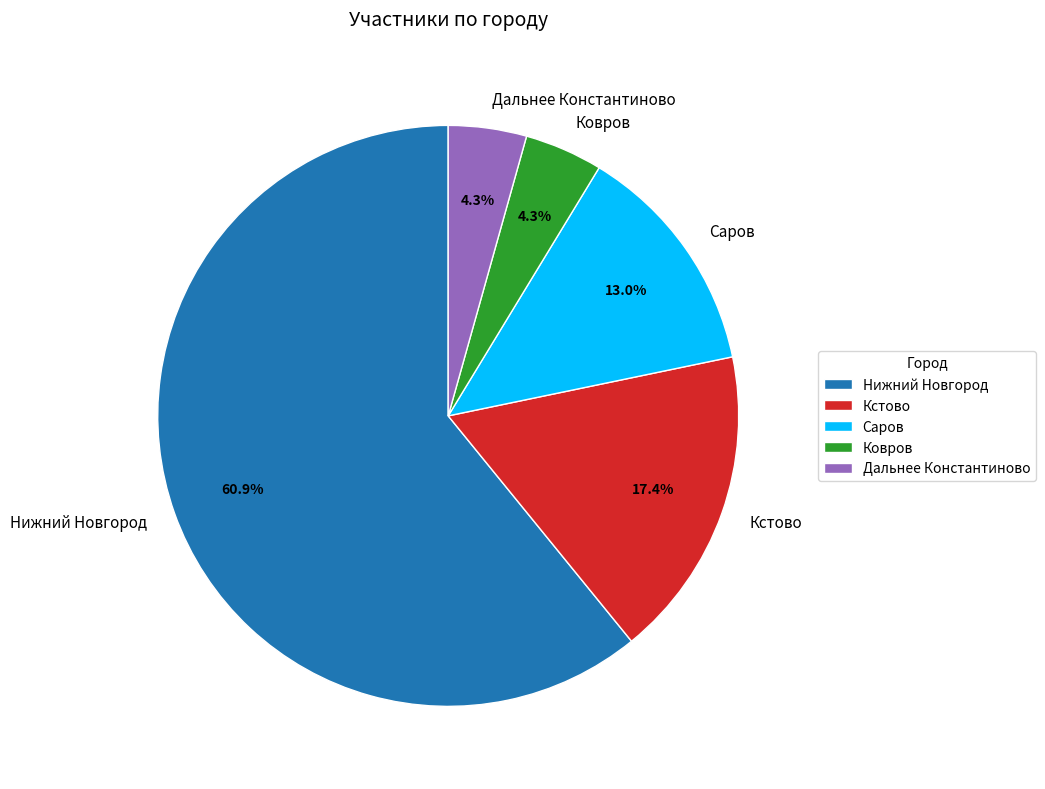

To the nearest percent, what is the difference between the Нижний Новгород and Саров slice percentages?

48%